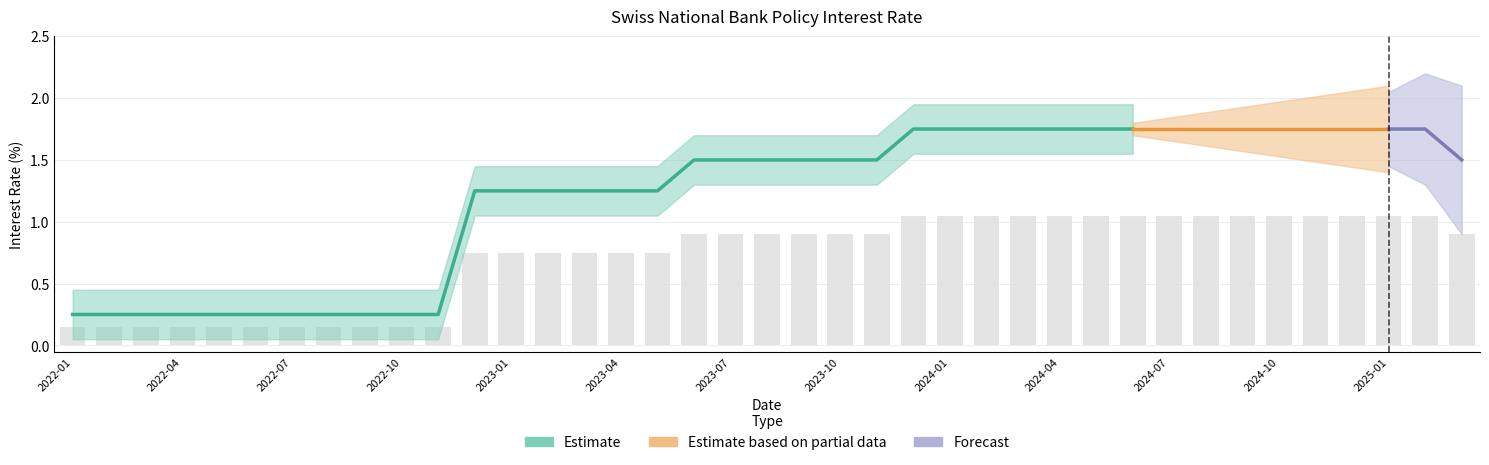

List the labels in order of value, smallest first.

2022-01, 2022-02, 2022-03, 2022-04, 2022-05, 2022-06, 2022-07, 2022-08, 2022-09, 2022-10, 2022-11, 2022-12, 2023-01, 2023-02, 2023-03, 2023-04, 2023-05, 2023-06, 2023-07, 2023-08, 2023-09, 2023-10, 2023-11, 2025-03, 2023-12, 2024-01, 2024-02, 2024-03, 2024-04, 2024-05, 2024-06, 2024-07, 2024-08, 2024-09, 2024-10, 2024-11, 2024-12, 2025-01, 2025-02